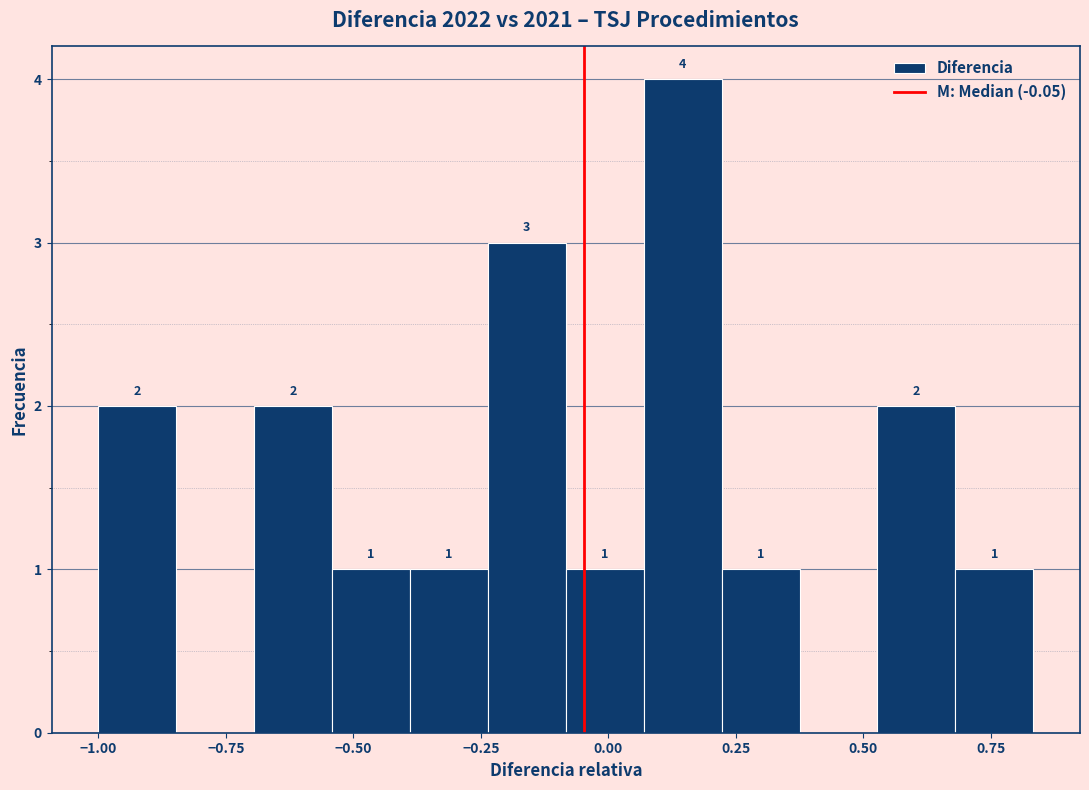

Around what value on the x-axis is the tallest bar? Give the approximate position of its centre, as read against the axis.

0.15